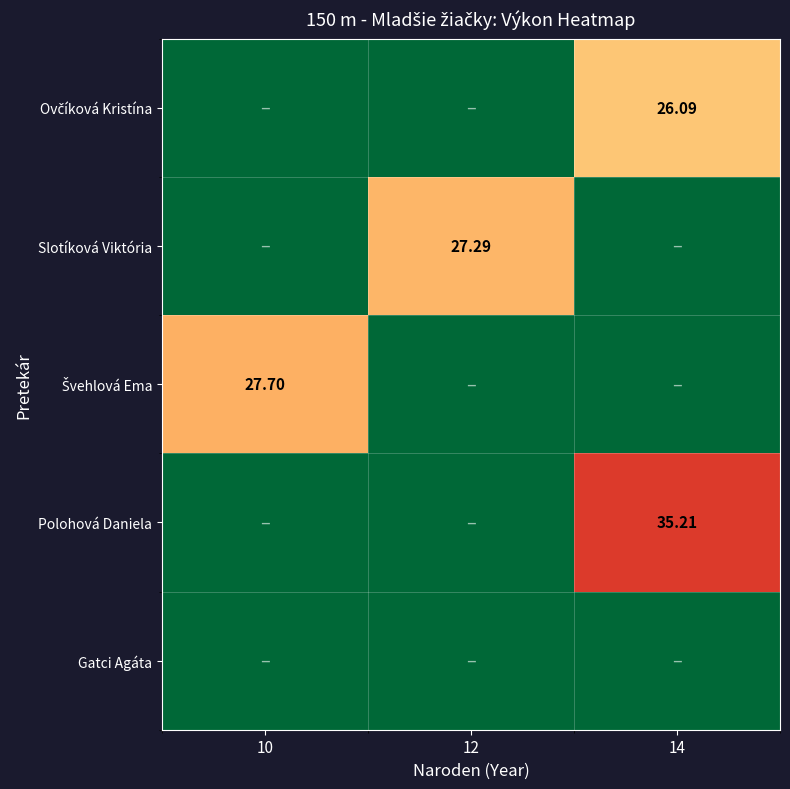

Is it true that Slotíková Viktória equals 0.0 at 10?

True